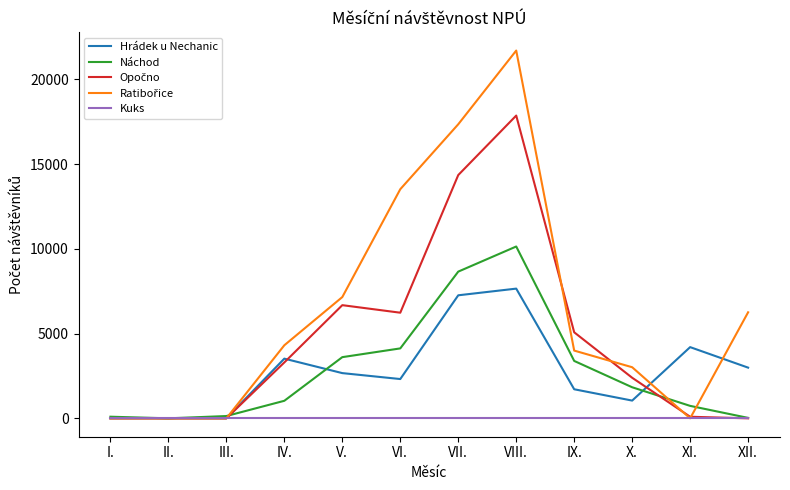

What is the greatest value displayed?

21699